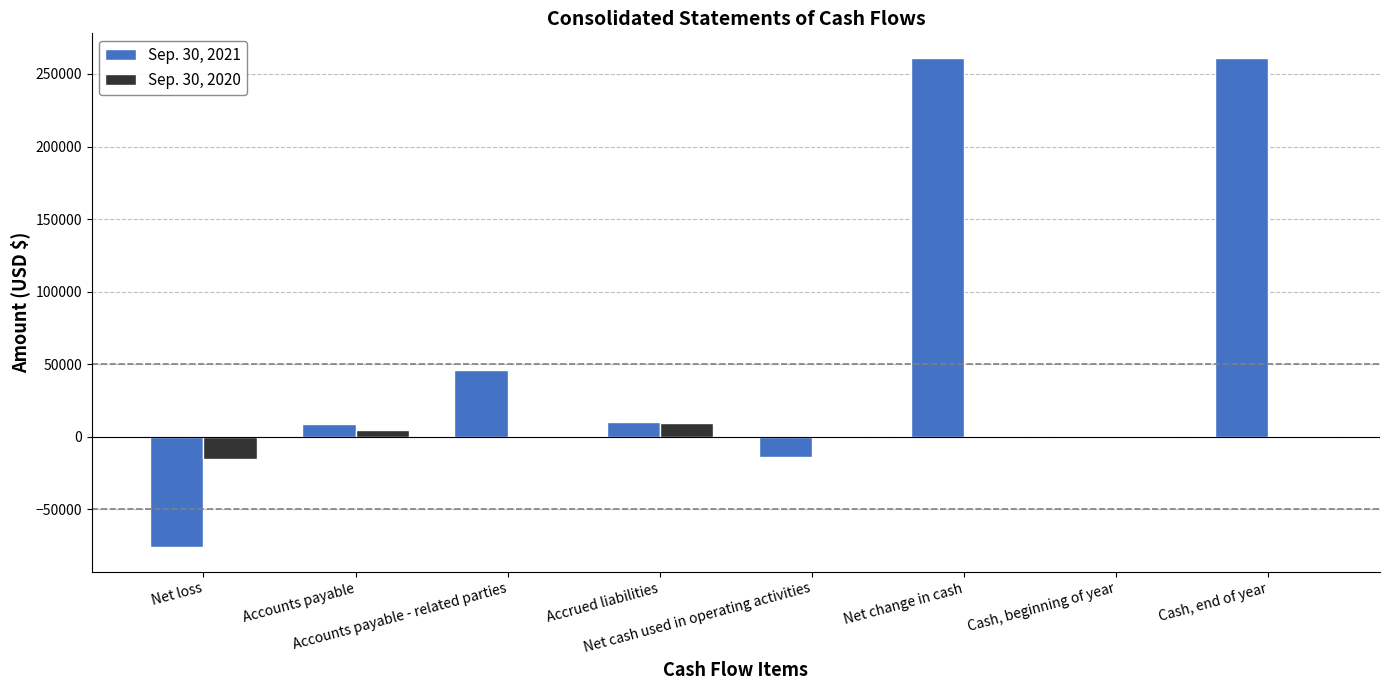

The Sep. 30, 2021 series shows 10229 at Accrued liabilities. True or false?

True